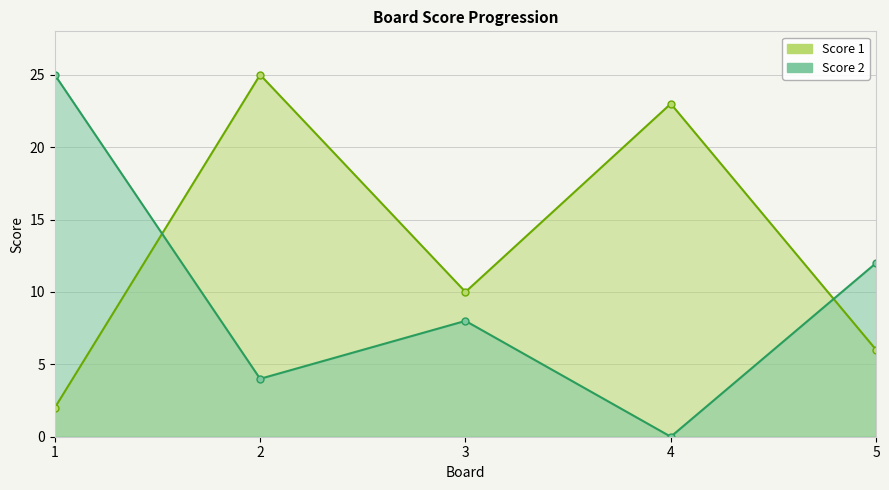

How many lines are shown in the chart?

2